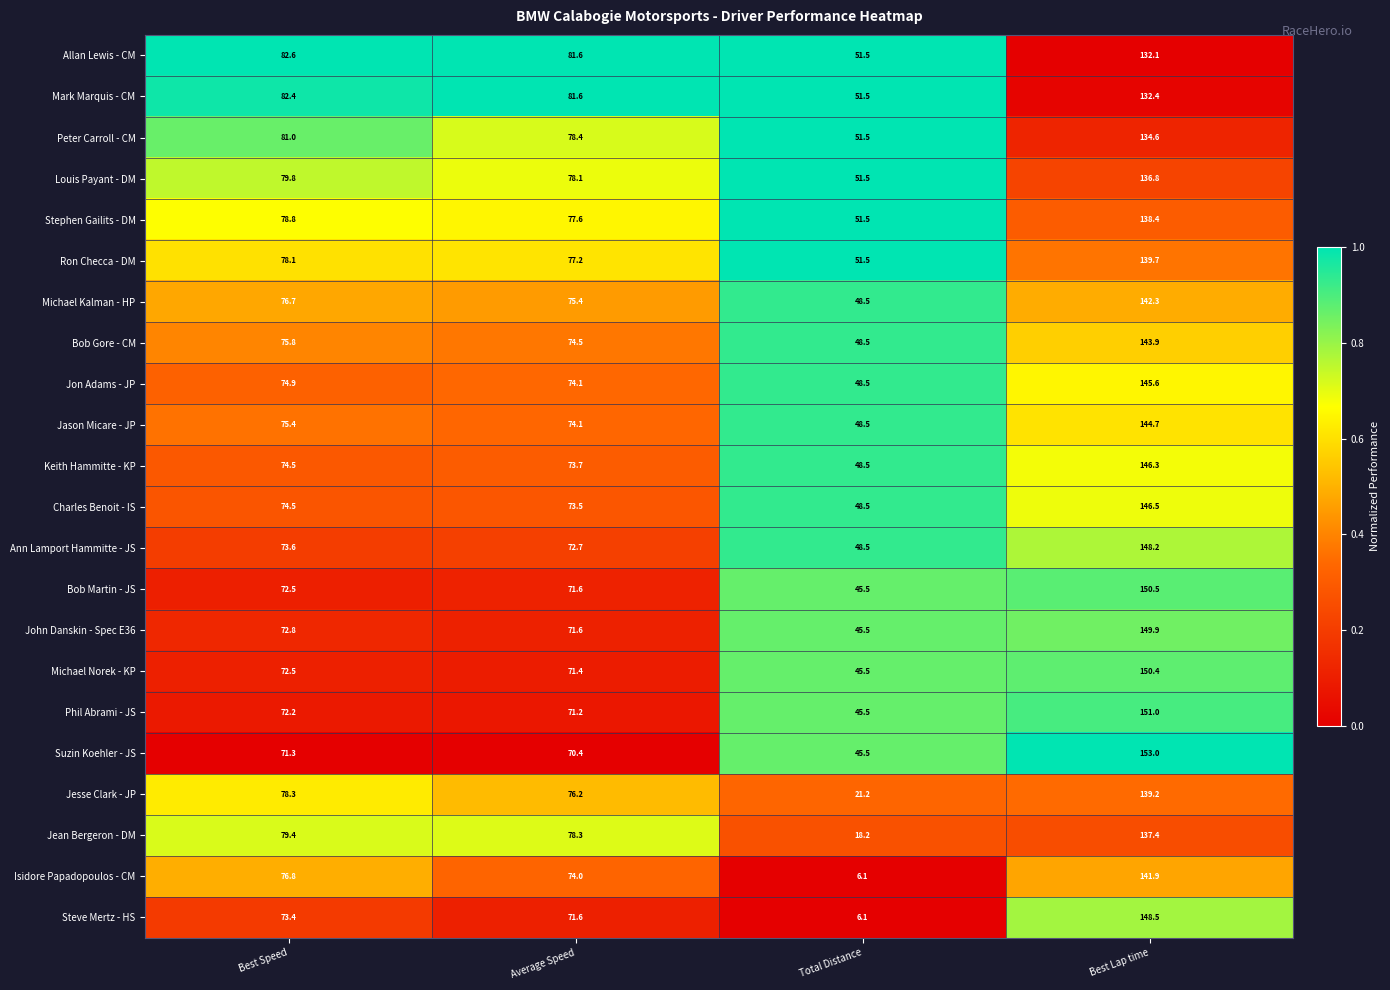

What is the difference between the maximum and minimum values in the Bob Gore - CM series?

95.4